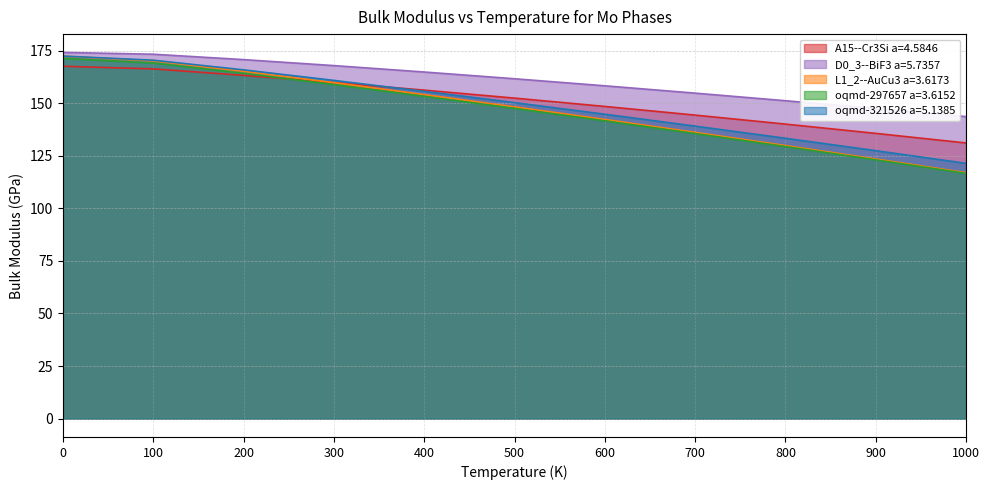

What is the sum of the D0_3--BiF3 a=5.7357 values at 500 and 1000?

305.2